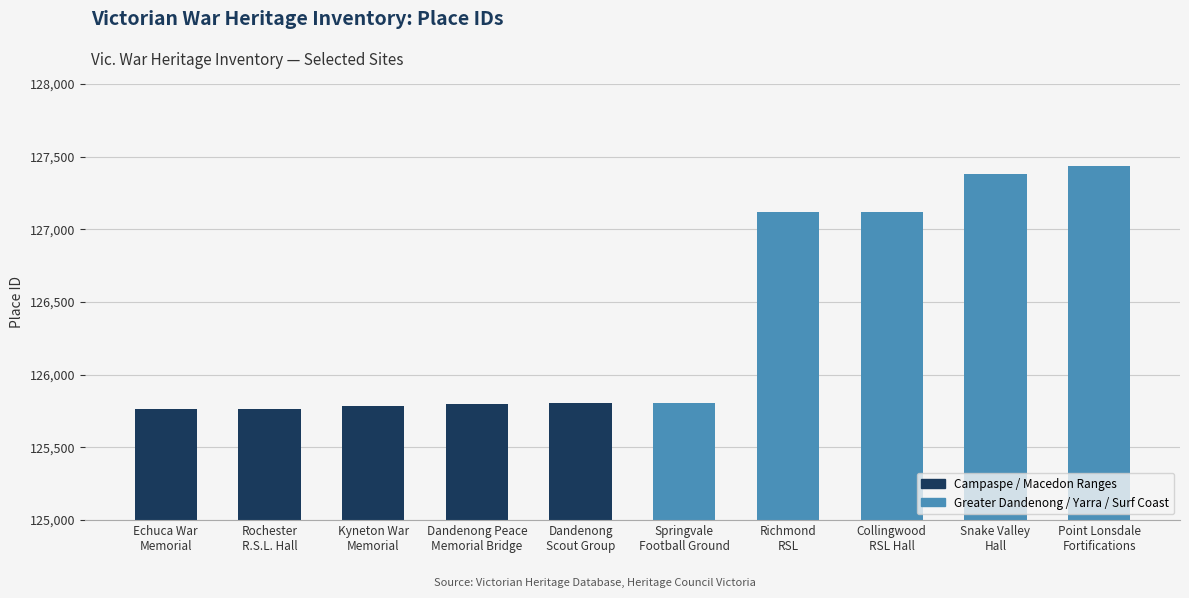

What is the maximum value shown in the chart?

127434